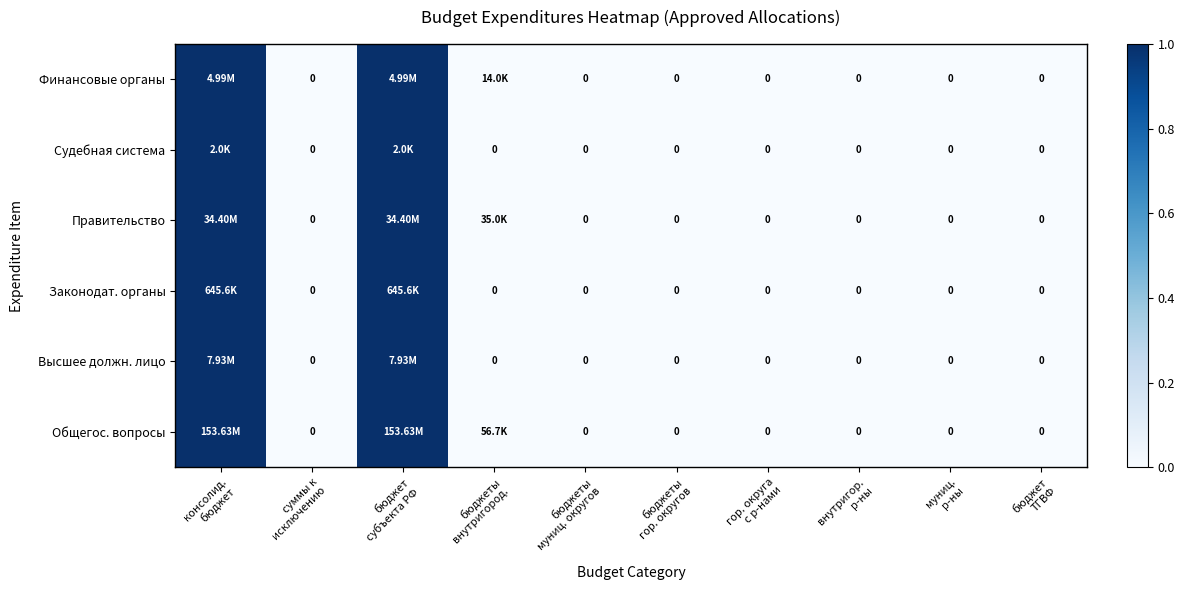

Is it true that Общегос. вопросы equals 0.0 at бюджеты муниц. округов?

True